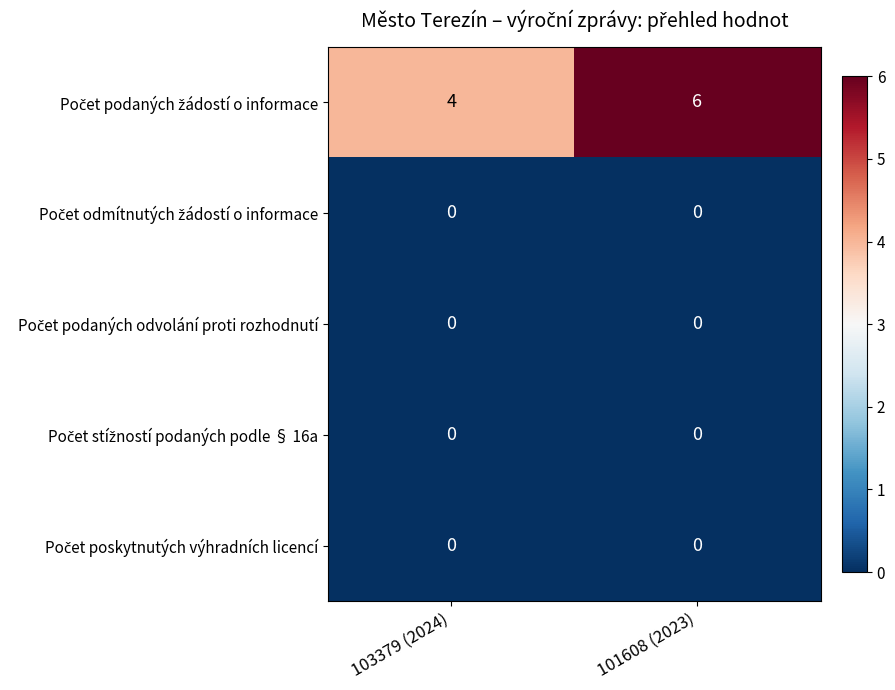

At which category is the sum across all series the highest?

101608 (2023)